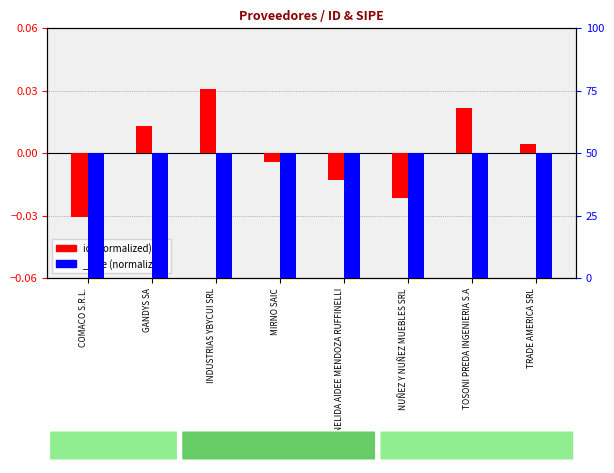

Where does the data first go above 0?

GANDYS SA